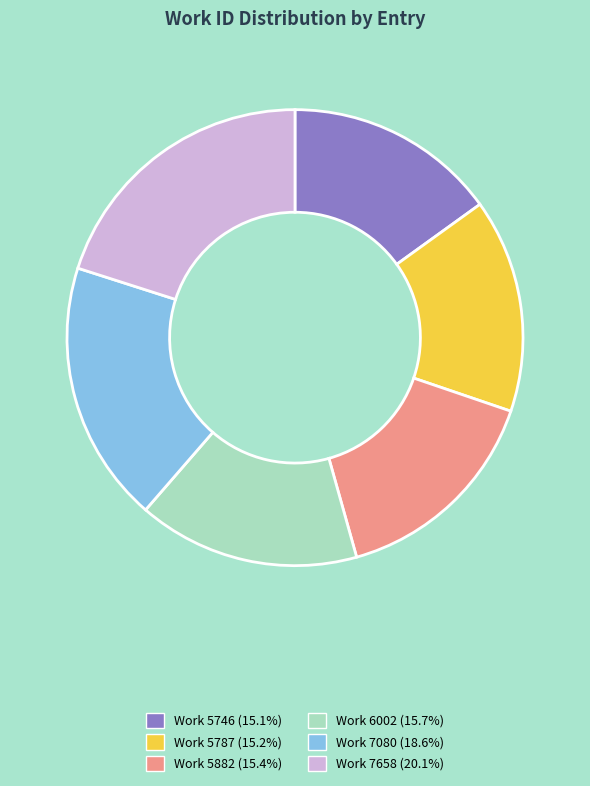

Does any single category account for the majority?

No